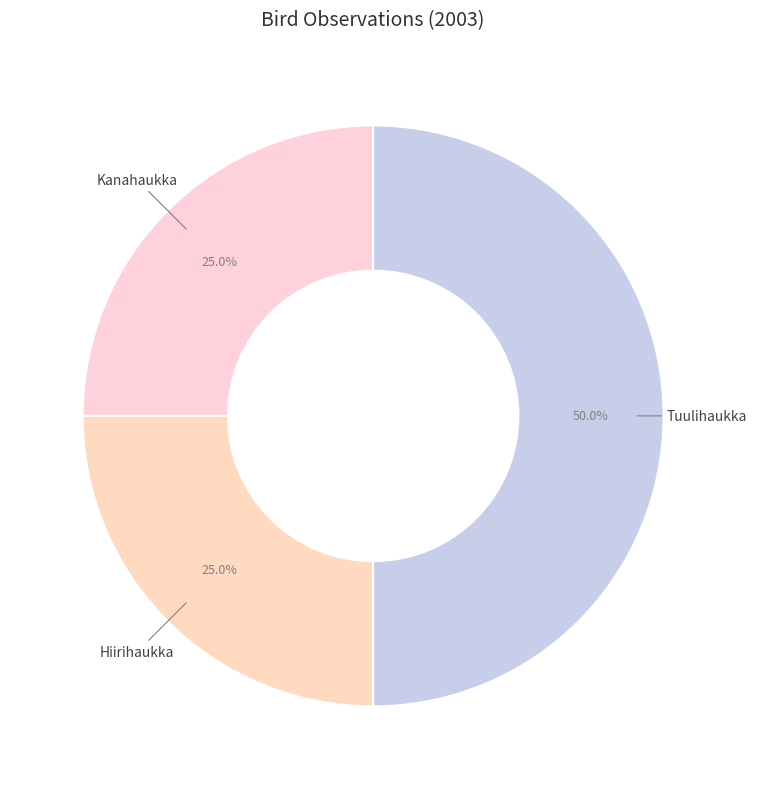

How many segments does this pie chart have?

3